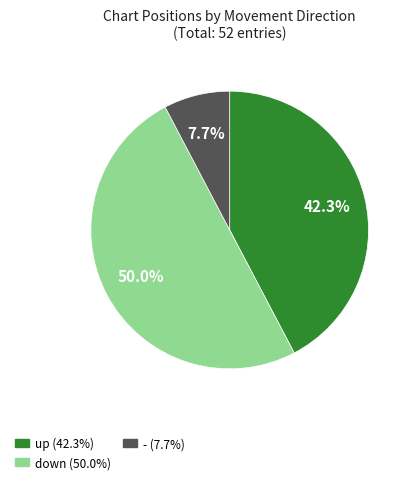

Is - the majority of the pie?

No